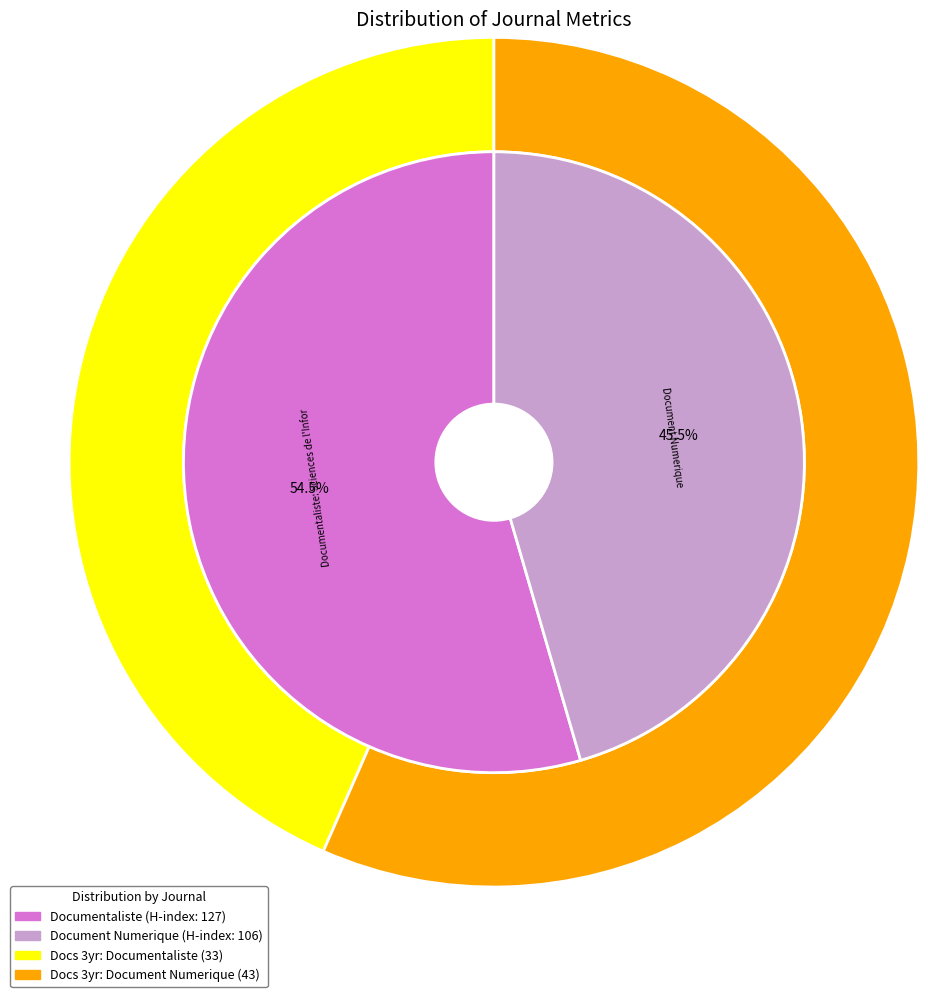

Which category has the biggest portion of the pie?

Documentaliste: Sciences de l'Information